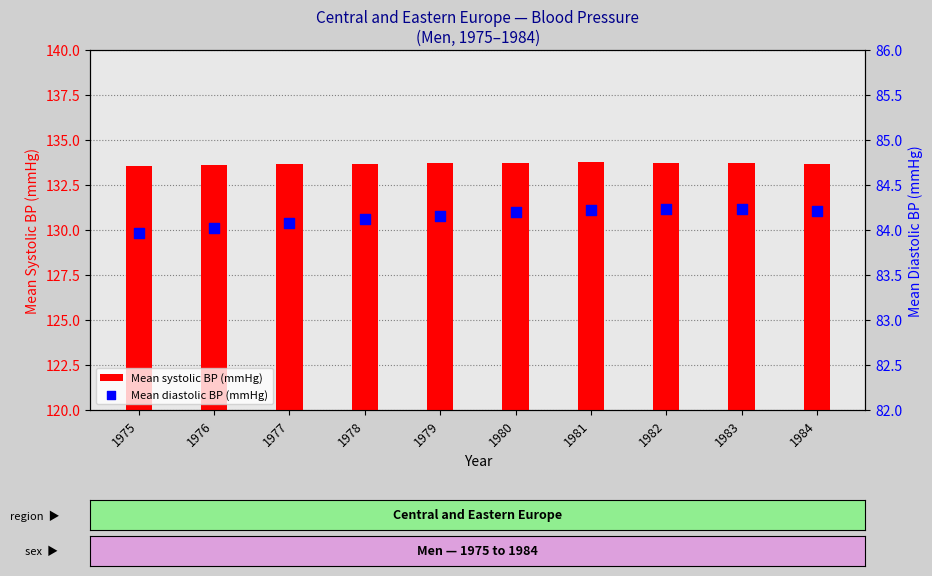

Which series contains the lowest Y value?

Mean diastolic BP (mmHg)